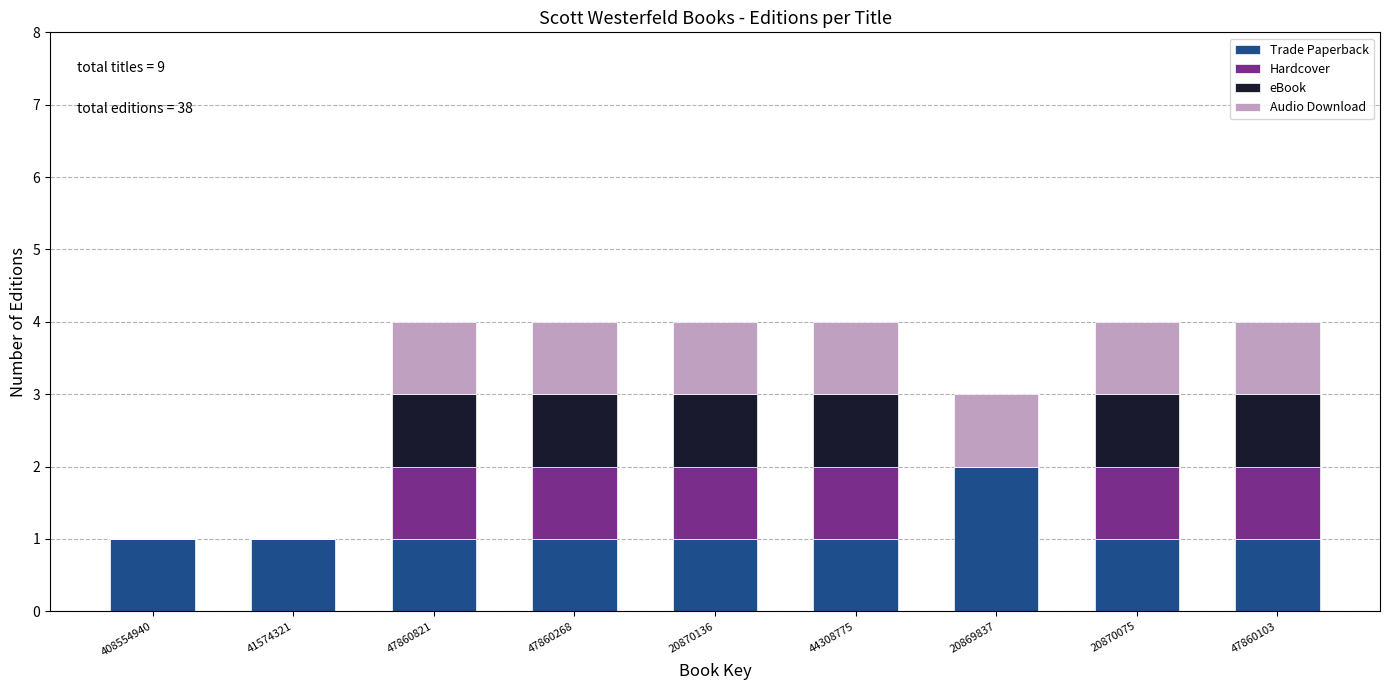

Which category has the highest value in the Trade Paperback series?

20869837